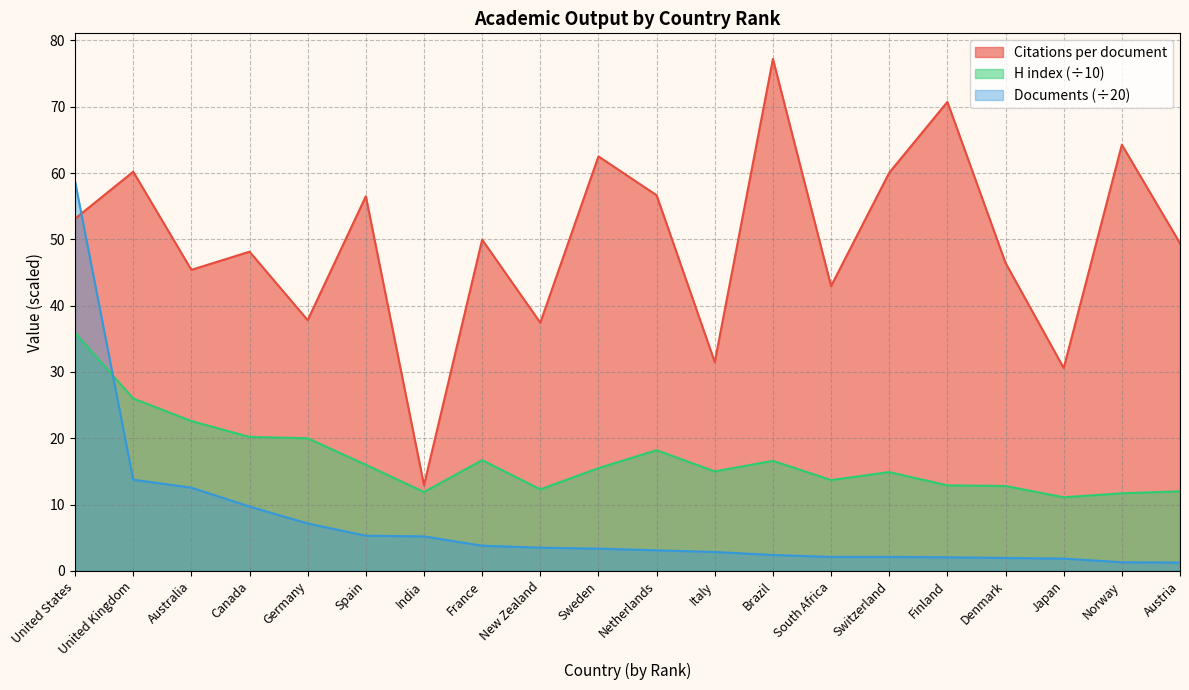

True or false: Citations per document has a value of 49.1 at Brazil.

False